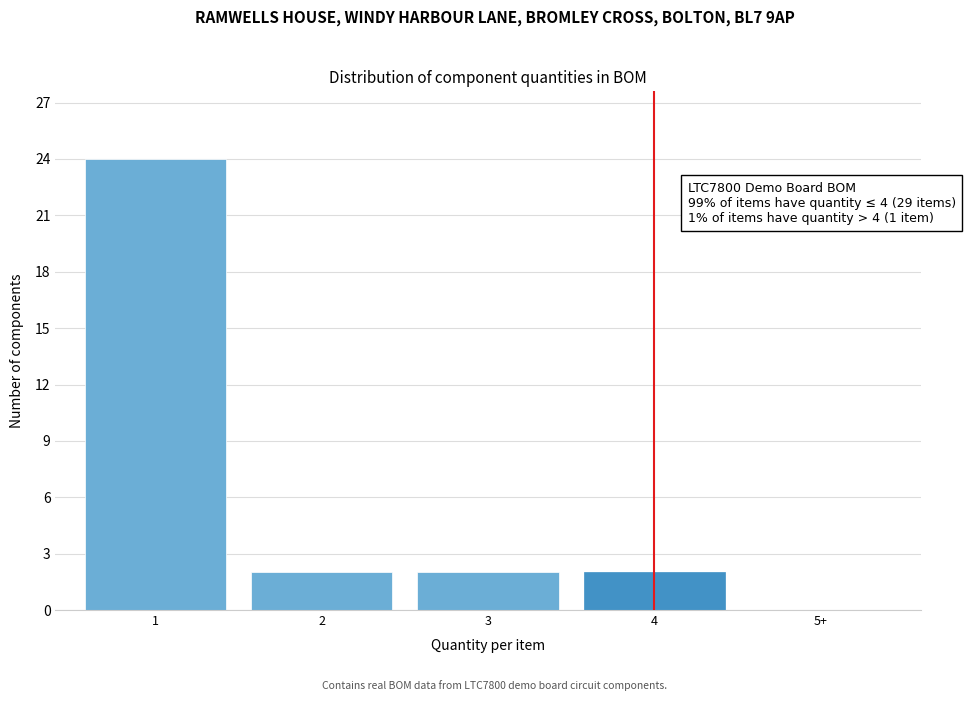

Reading left to right, extract all data points from this chart.

1=24	2=2	3=2	4=2	5+=0